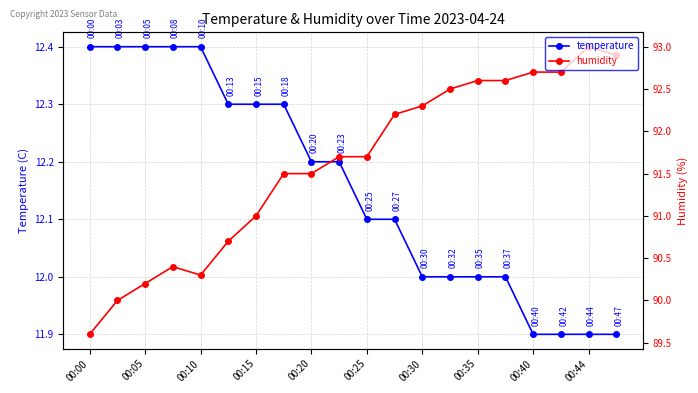

What is the value of the temperature point at the 6th from the left?

12.3